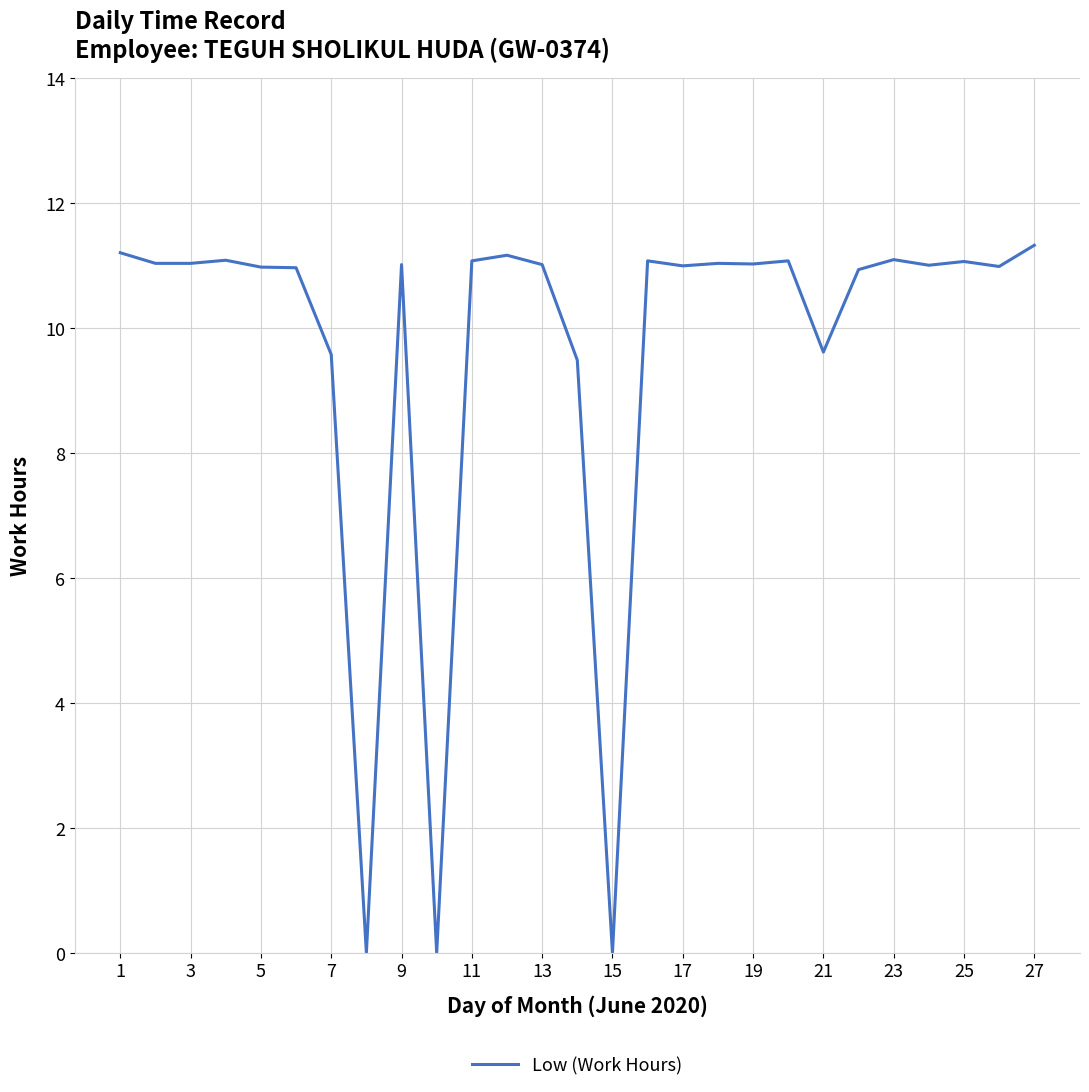

What is the maximum value shown in the chart?

11.3